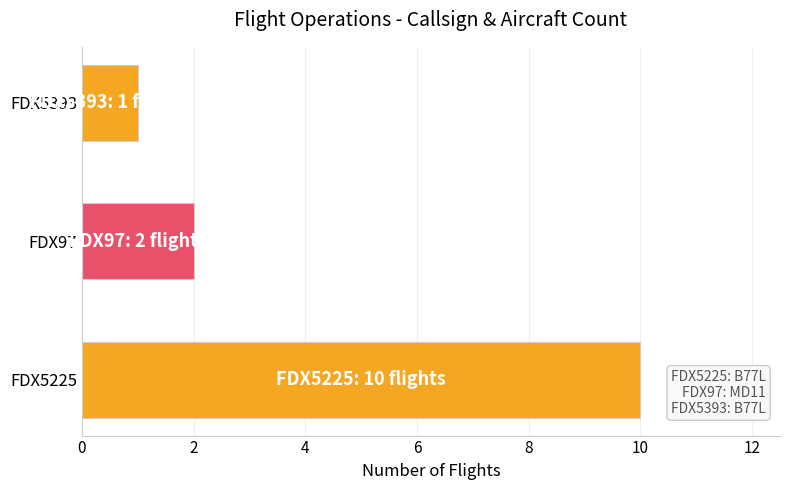

What is the difference between the maximum and minimum values?

9